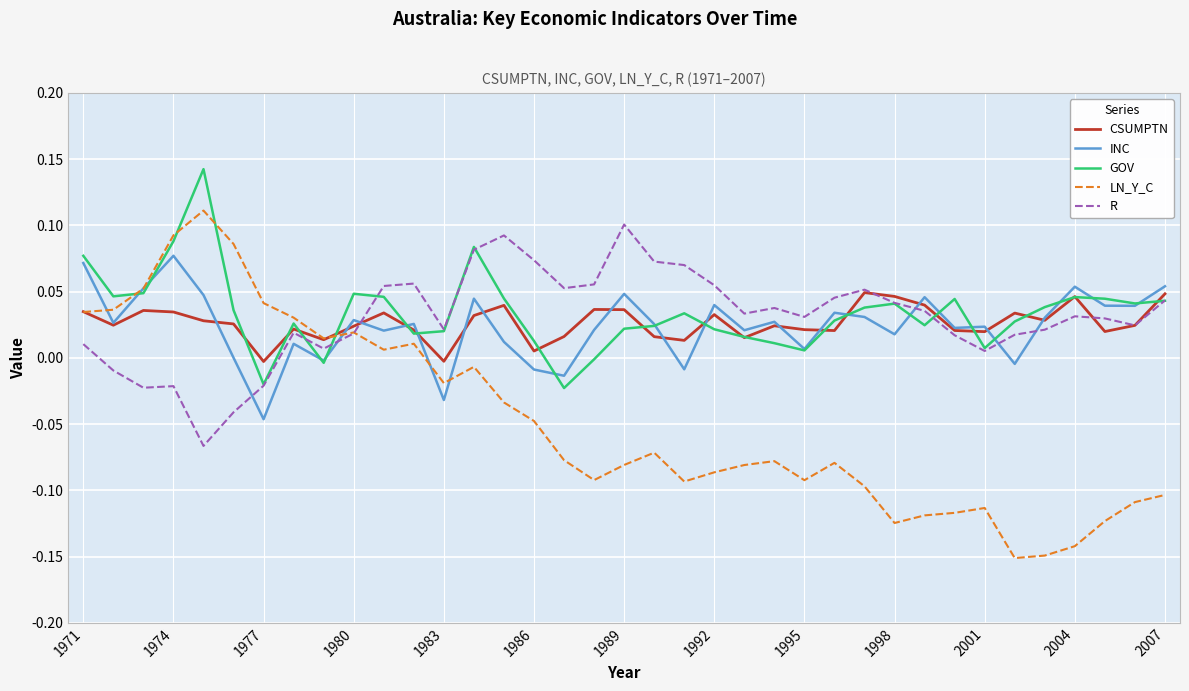

Which series has the largest range (max minus min)?

LN_Y_C